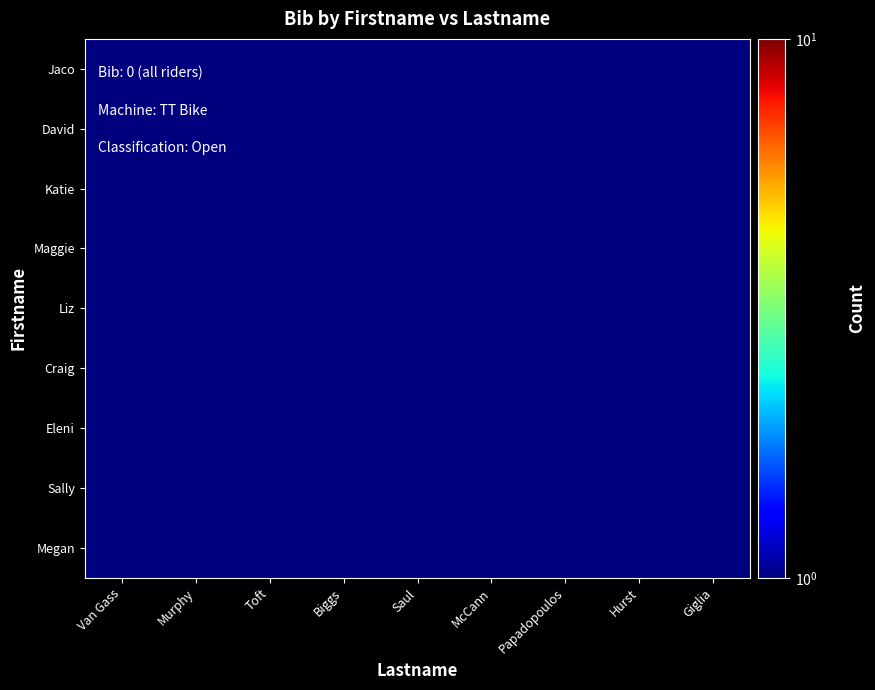

At how many categories does at least one series exceed 0?

9